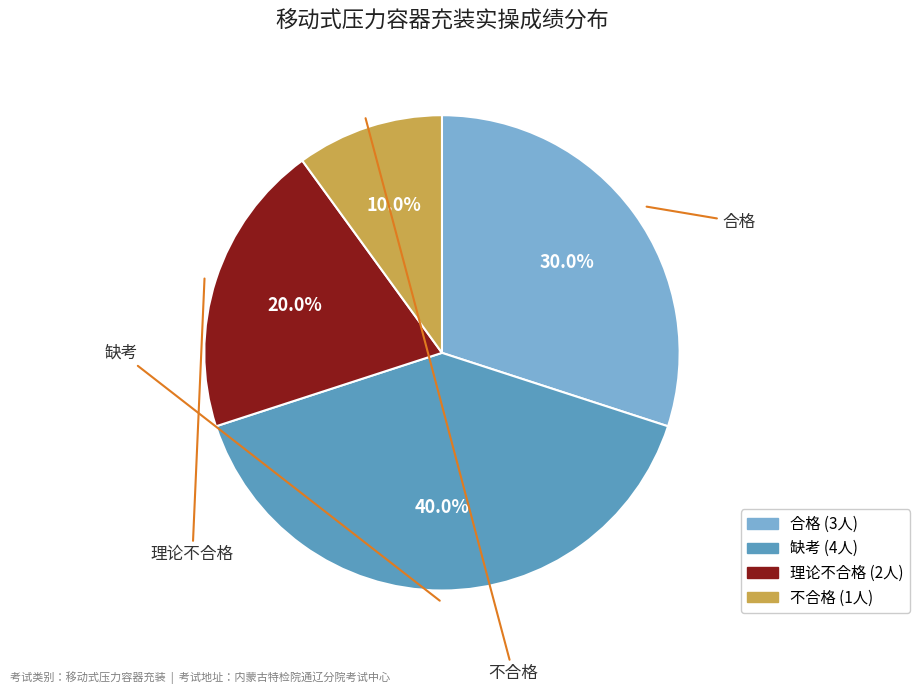

Does any single category account for the majority?

No